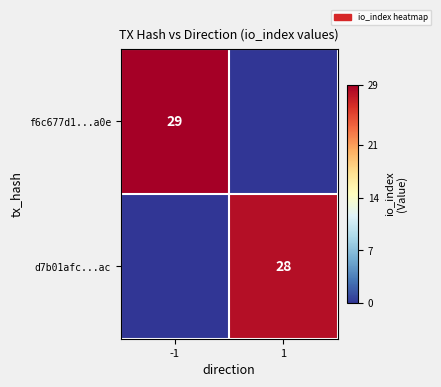

The value of d7b01afc...ac at 1 is 45. True or false?

False